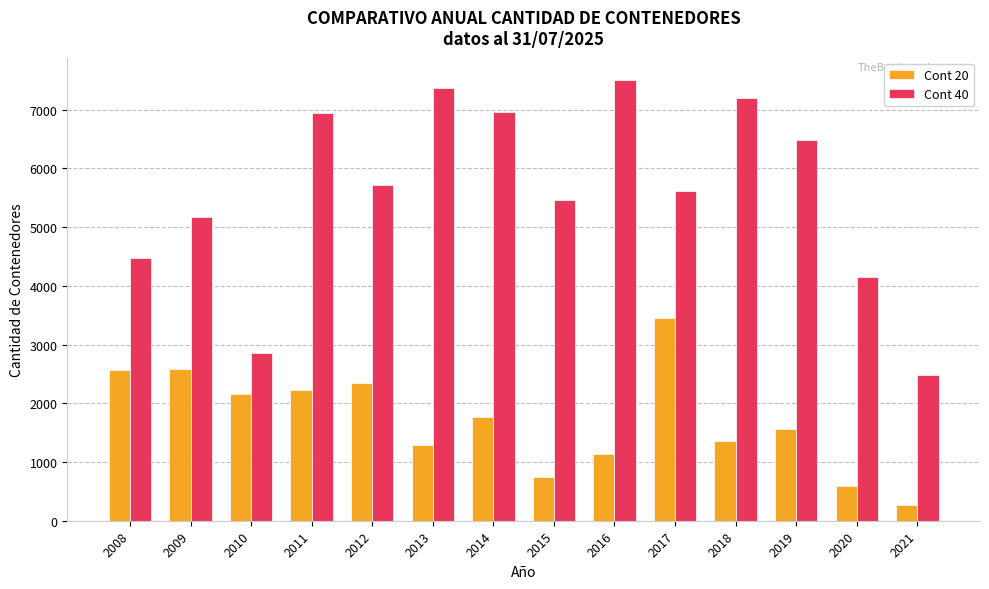

Rank the series by their average value, from highest to lowest.

Cont 40, Cont 20